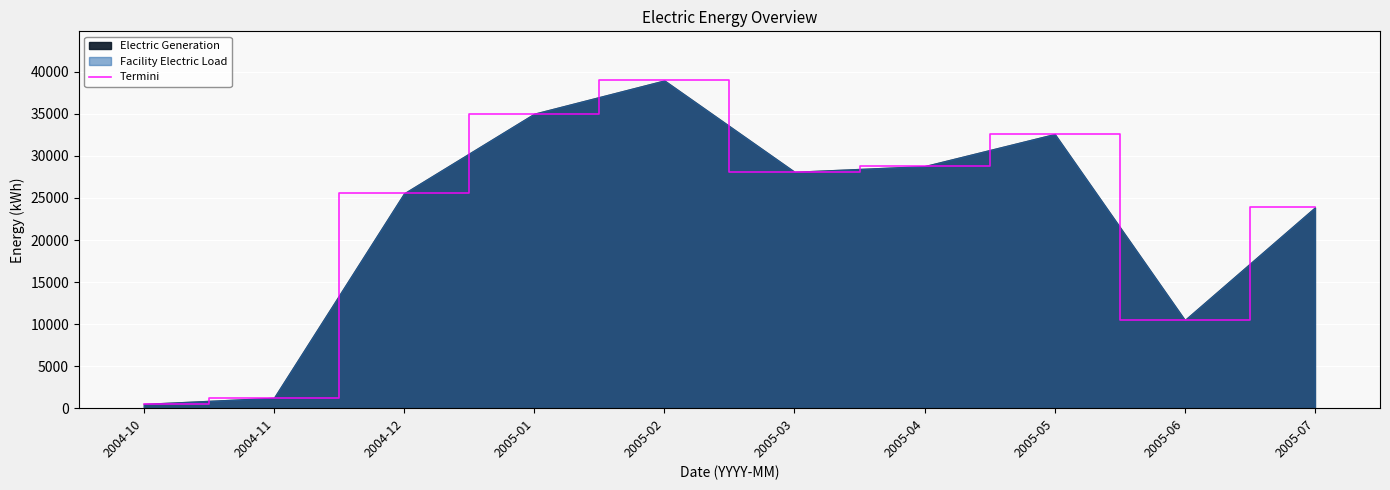

How many points are lower than both their immediate neighbors (excluding endpoints)?

2